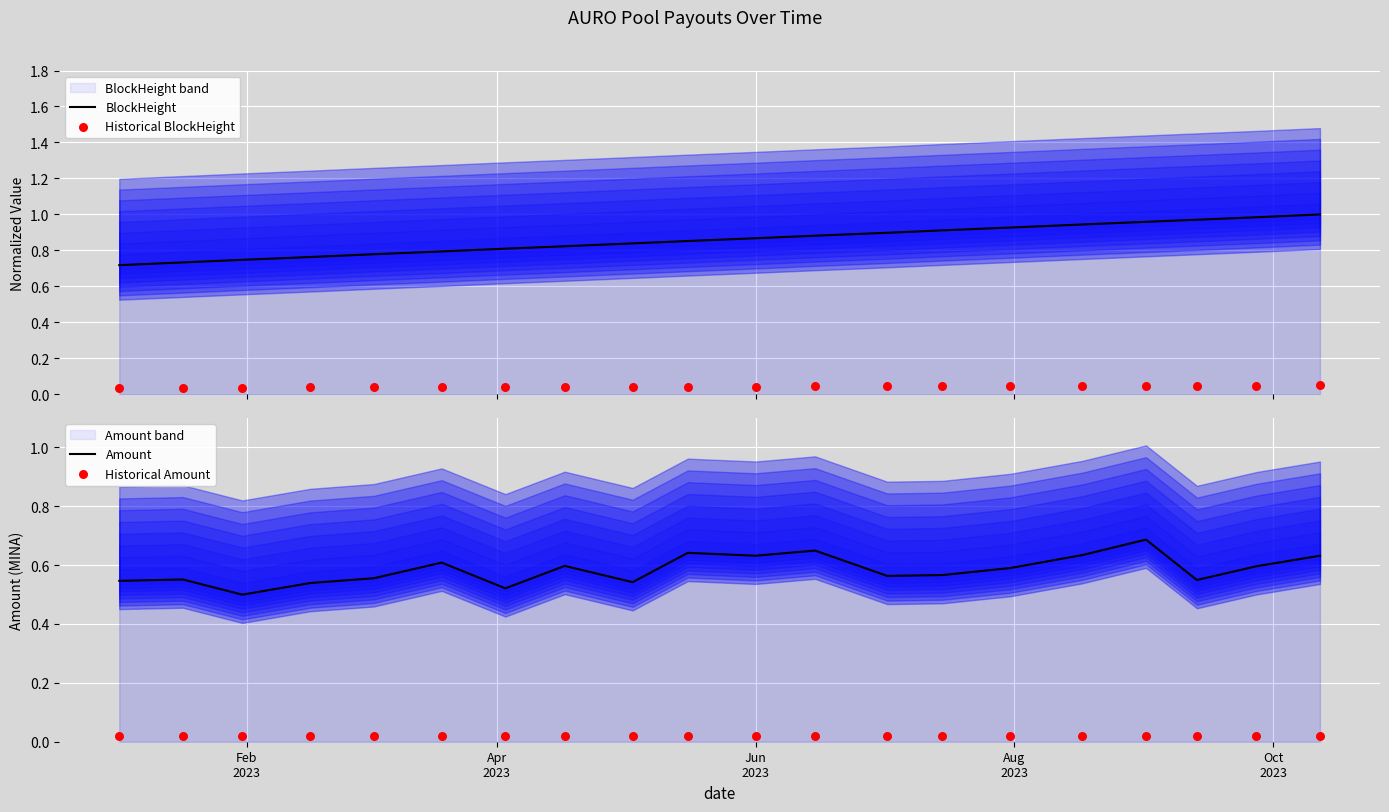

Which series reaches the minimum Y coordinate?

Historical Amount